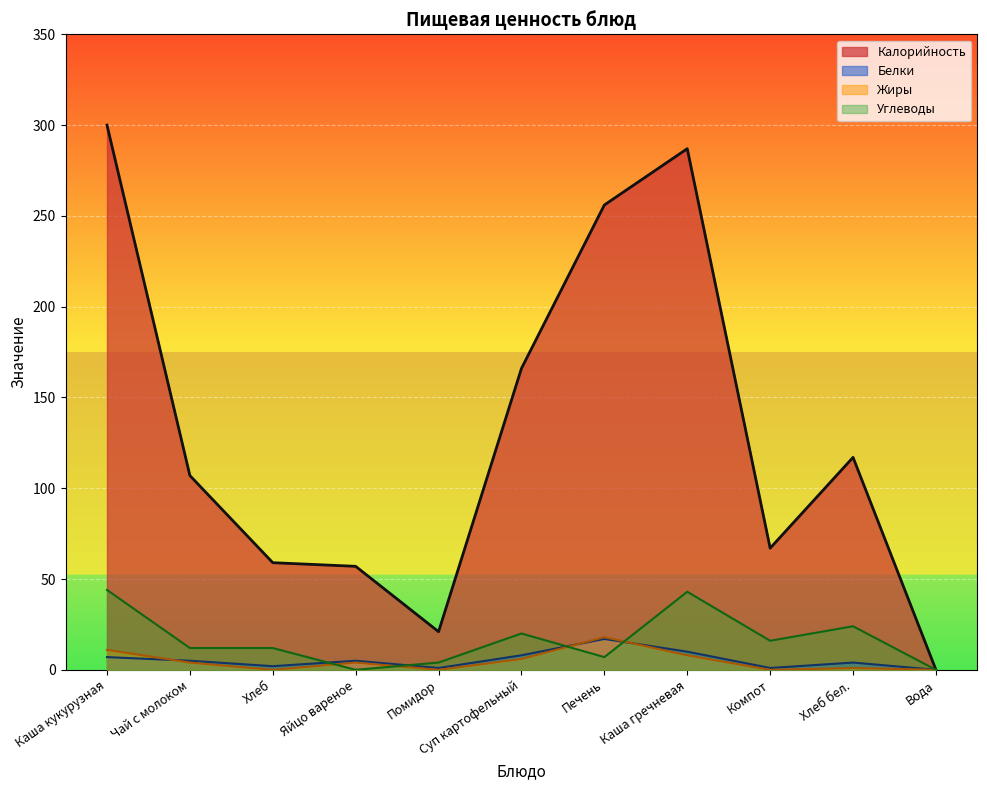

List the series in order of their peak value, highest first.

Калорийность, Углеводы, Жиры, Белки